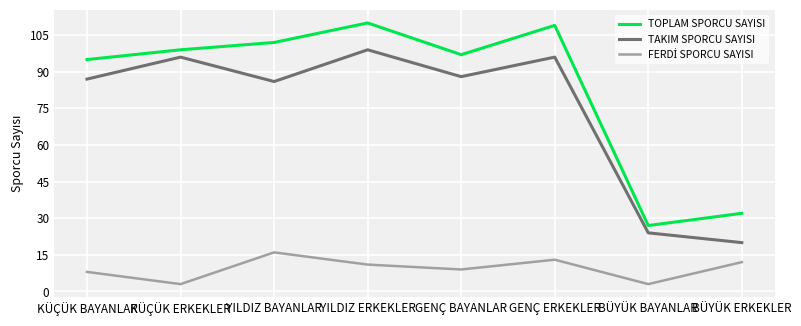

What is the difference between the maximum and minimum values in the TAKIM SPORCU SAYISI series?

79